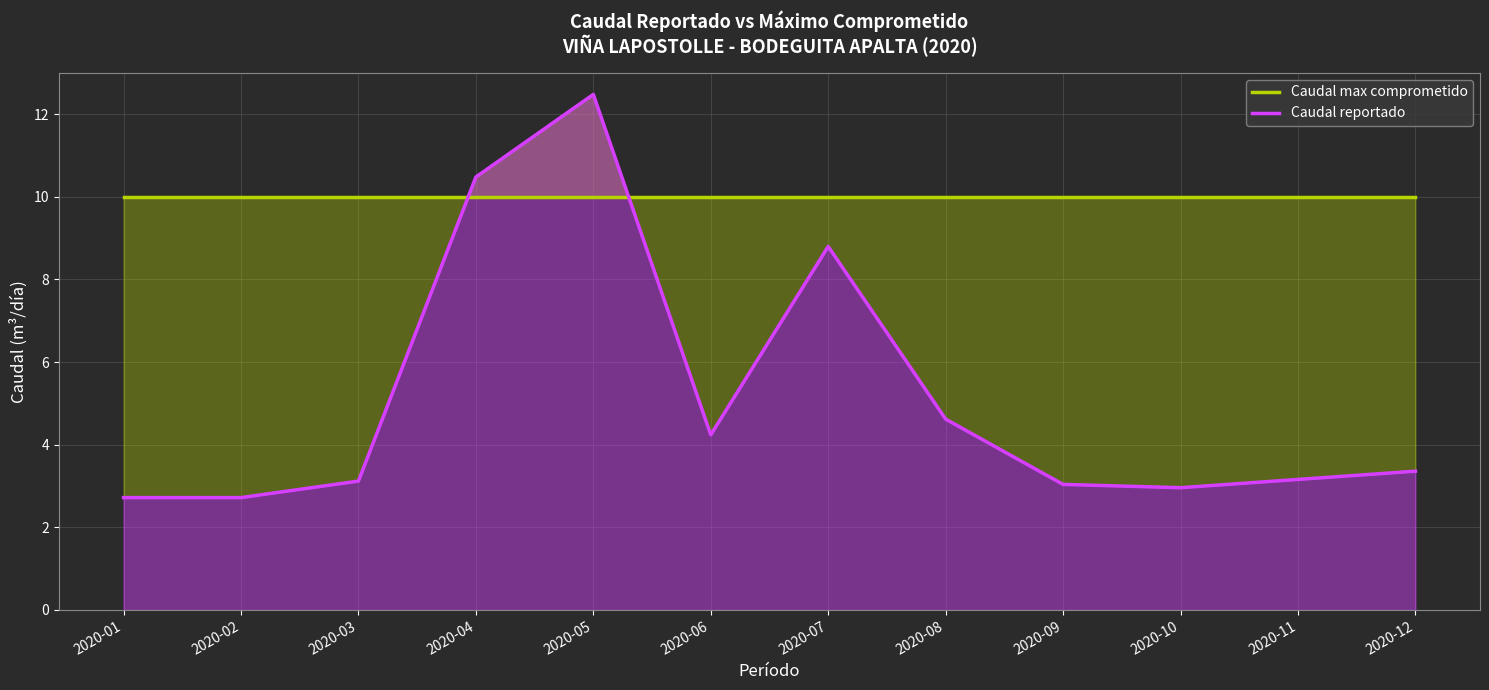

Rank the categories by Caudal reportado value from lowest to highest.

2020-01, 2020-02, 2020-10, 2020-09, 2020-03, 2020-11, 2020-12, 2020-06, 2020-08, 2020-07, 2020-04, 2020-05